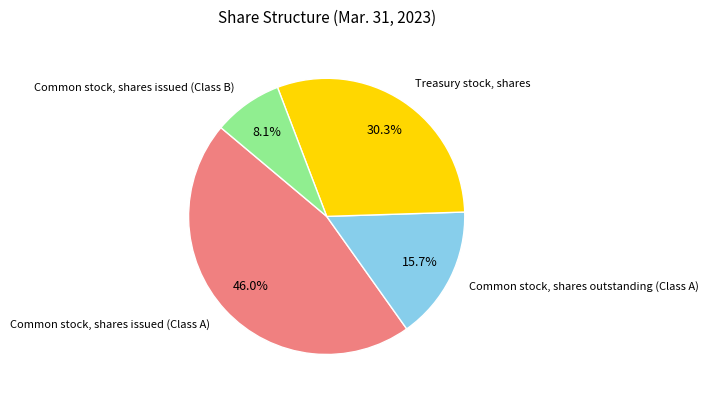

Which slice is the smallest?

Common stock, shares issued (Class B)